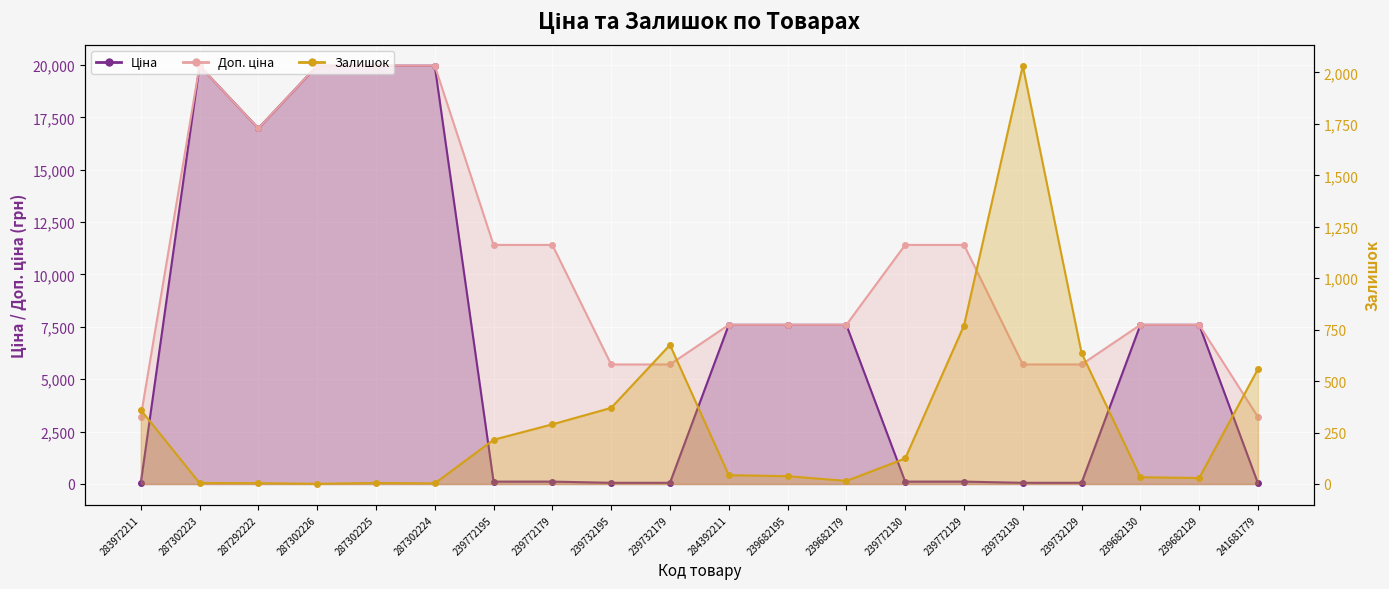

The value of Залишок at 287292222 is 4.0. True or false?

True